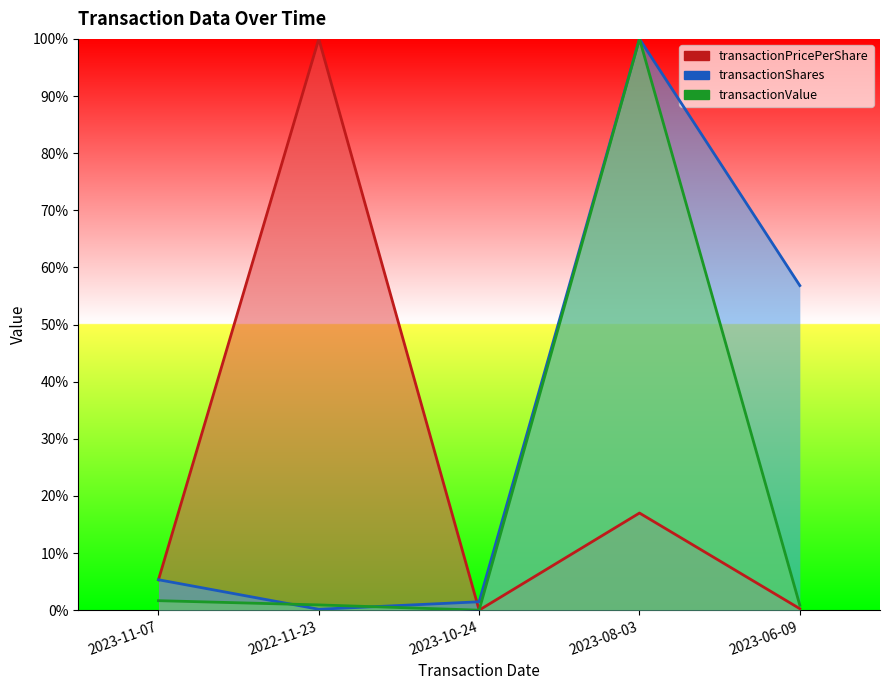

True or false: transactionValue and transactionPricePerShare cross at least once.

False